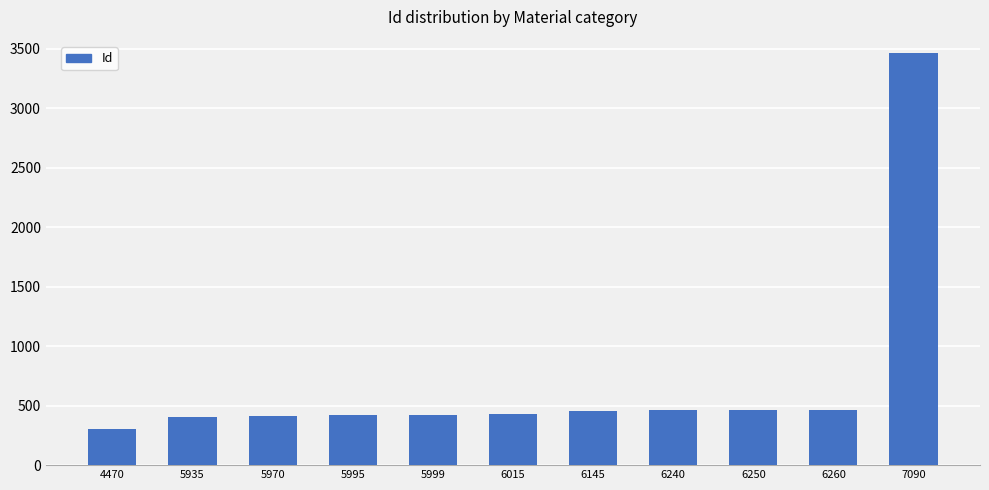

Which category has the lowest value across all series?

4470